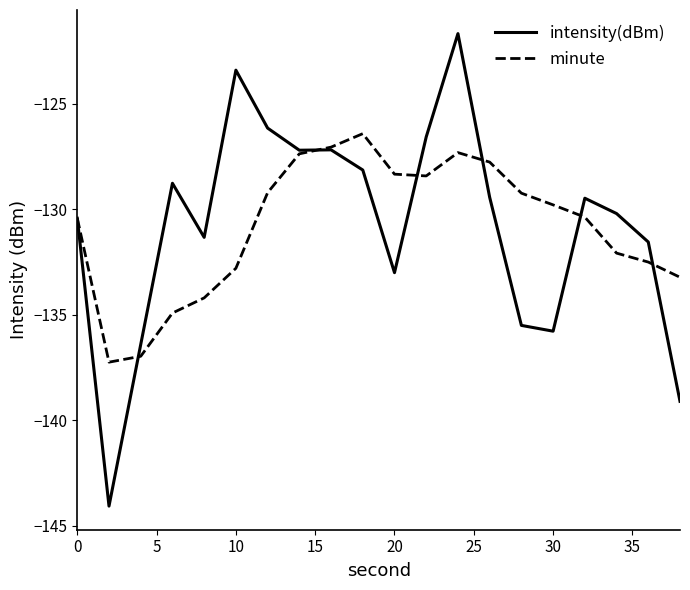

Rank the series by their maximum value, from lowest to highest.

minute, intensity(dBm)